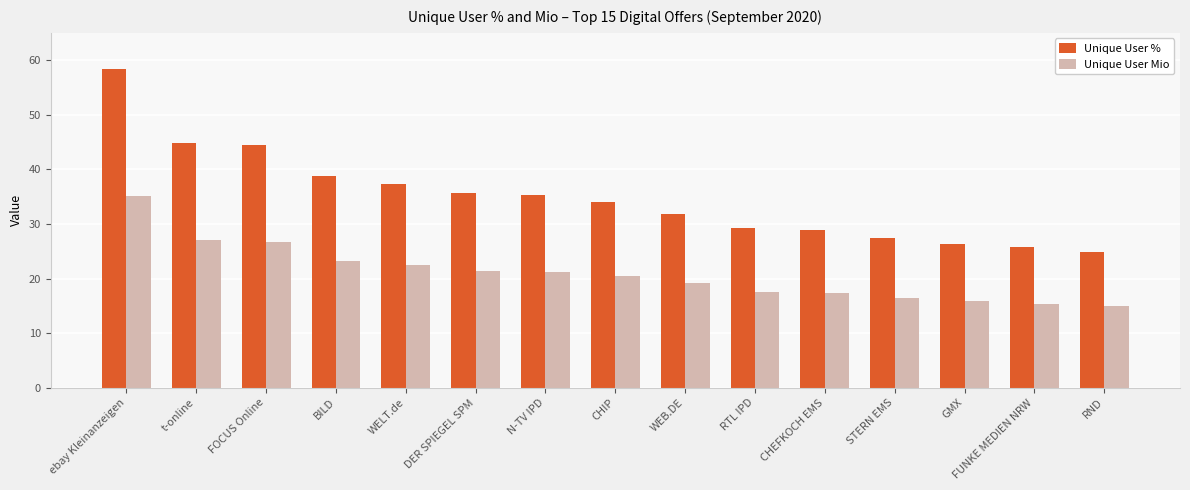

What is the total value across all series at t-online?

71.9